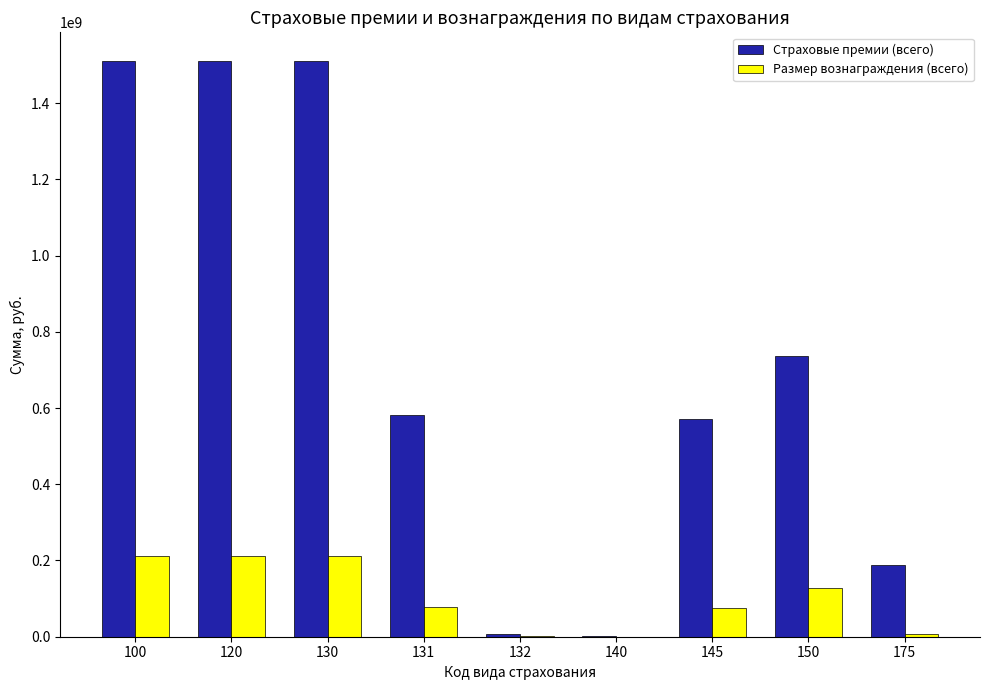

What is the highest value of the Размер вознаграждения (всего) series?

213065904.8